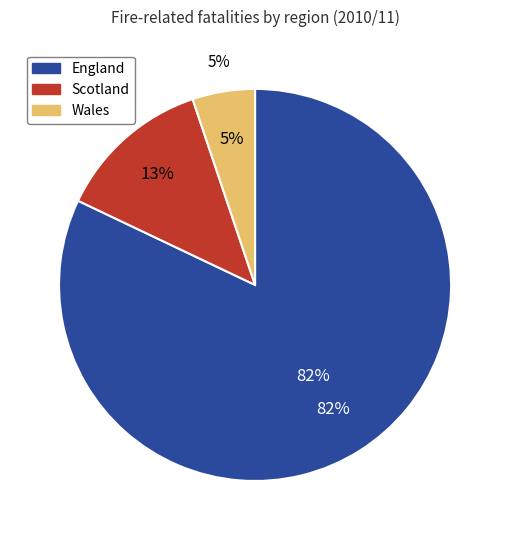

Which category has the biggest portion of the pie?

England